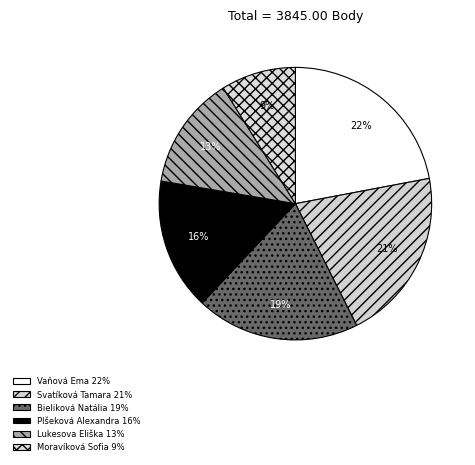

To the nearest percent, what is the average slice percentage?

17%